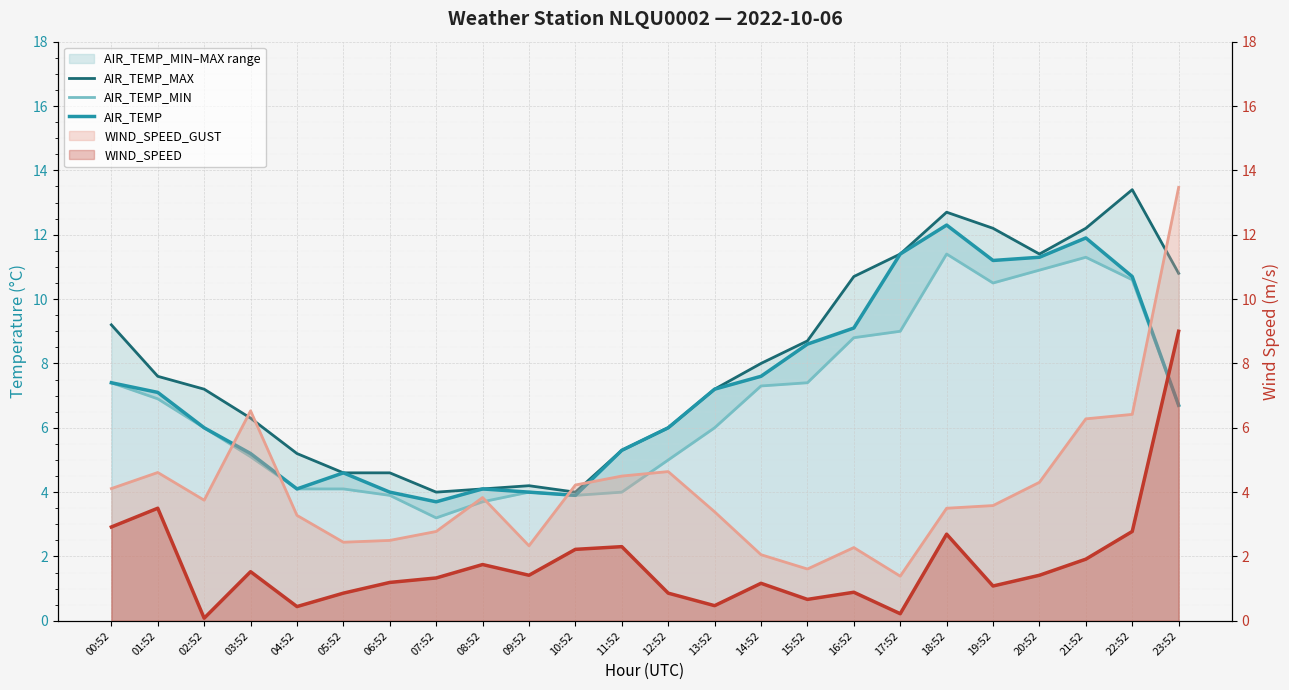

How many interior local peaks does the AIR_TEMP series have?

4